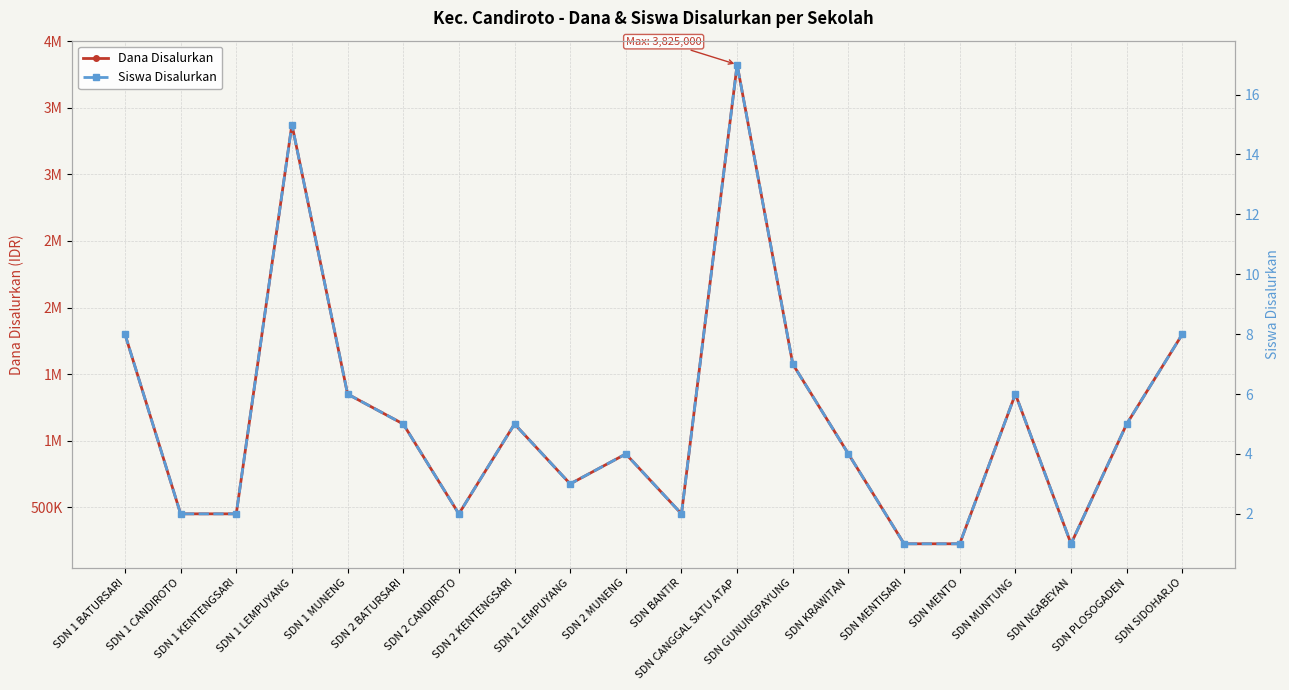

How many distinct data groups are displayed?

2